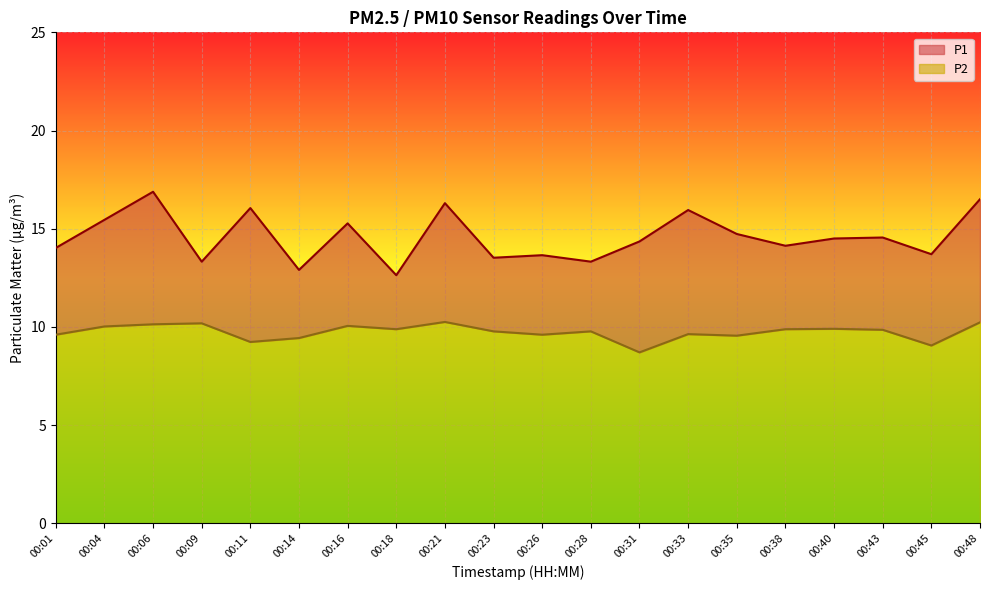

In P1, how many points are lower than both neighbors (excluding endpoints)?

7